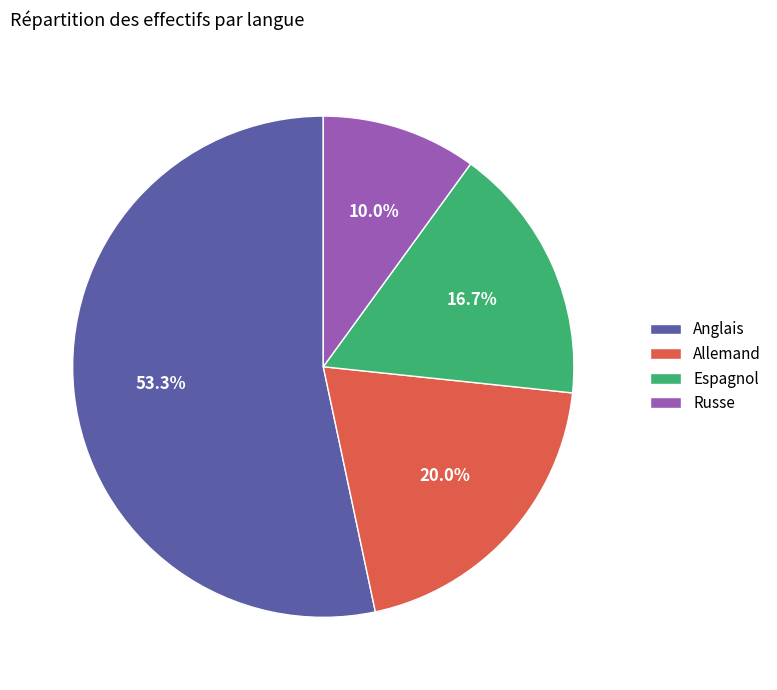

True or false: Allemand accounts for 26% of the total.

False